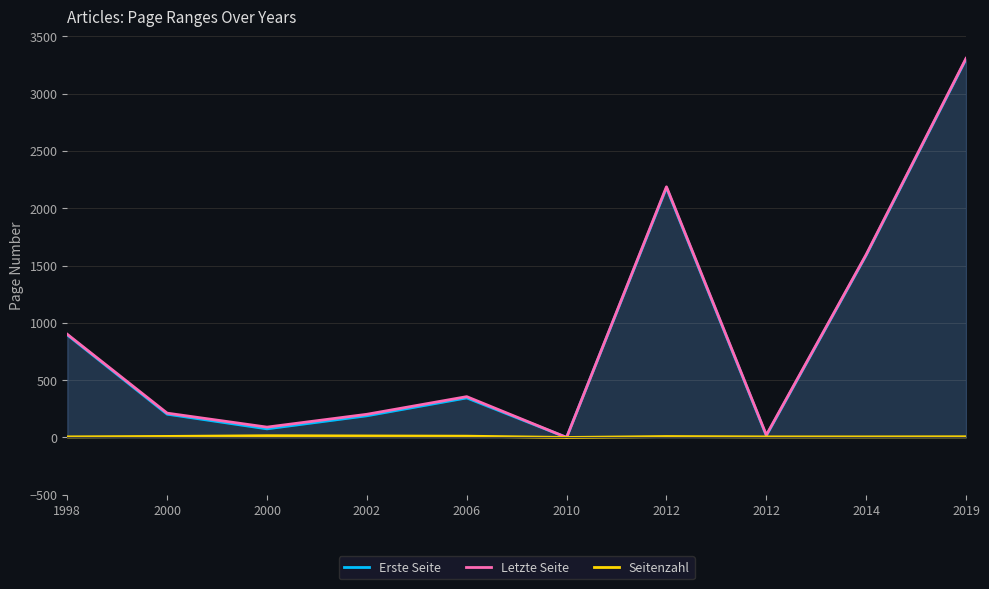

Where is the first local maximum for Letzte Seite?

2006